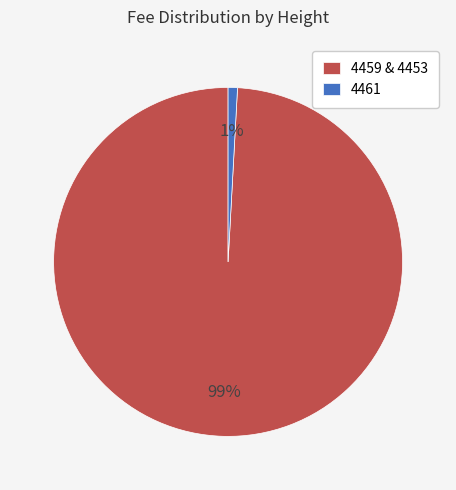

How many slices are in this pie chart?

2